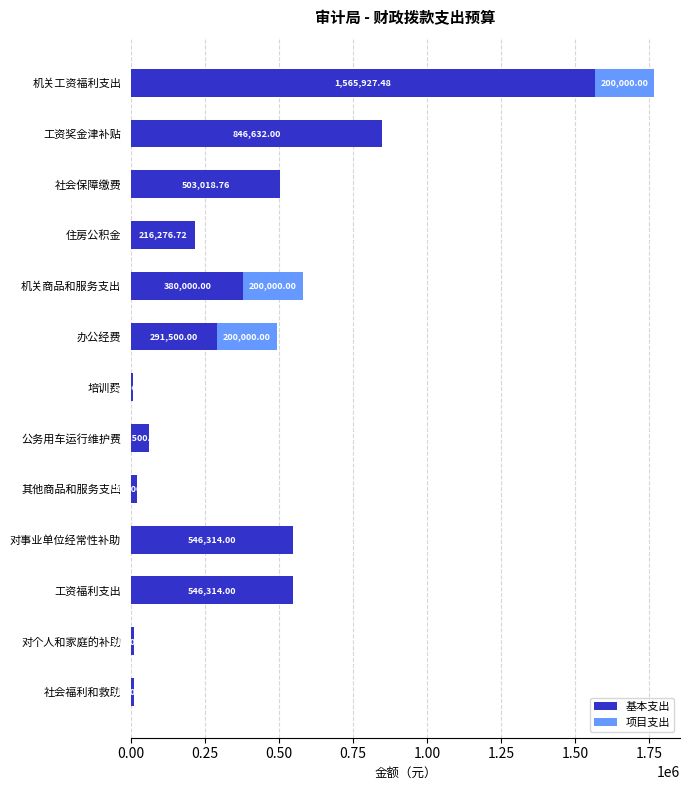

What is the total value across all series at 公务用车运行维护费?

62500.0